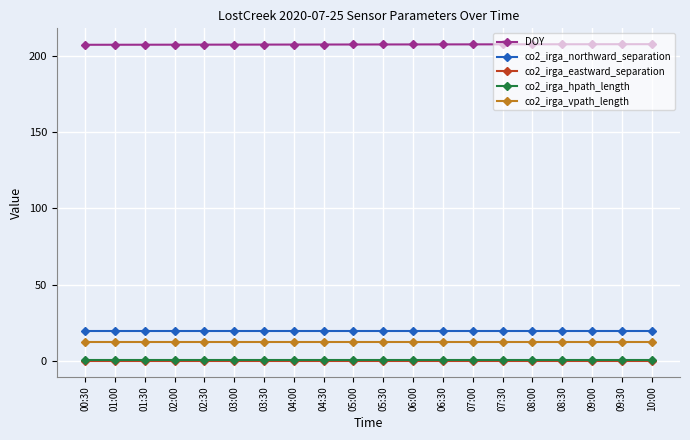

True or false: co2_irga_hpath_length and co2_irga_northward_separation cross at least once.

False